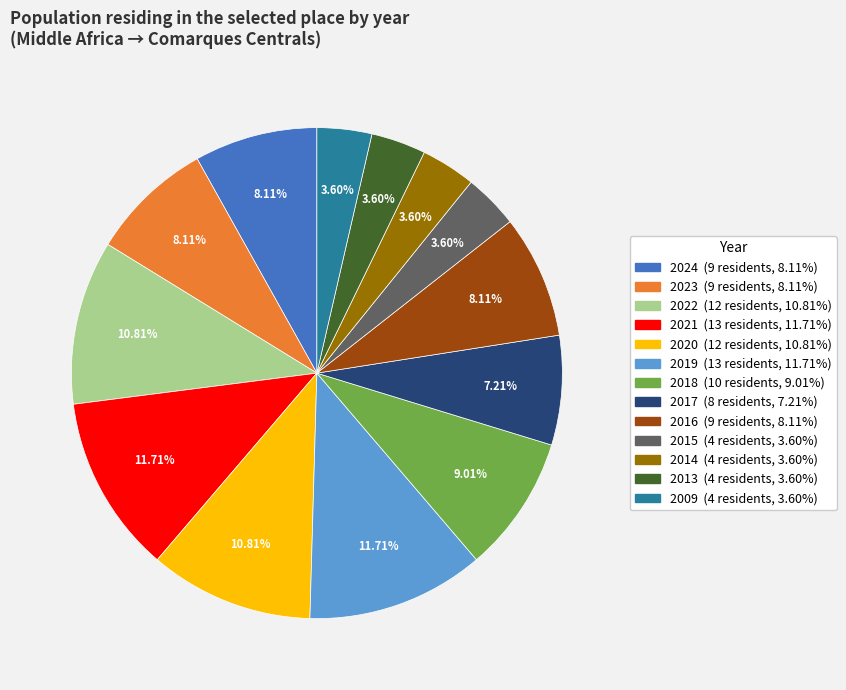

Count the number of slices in the pie.

13